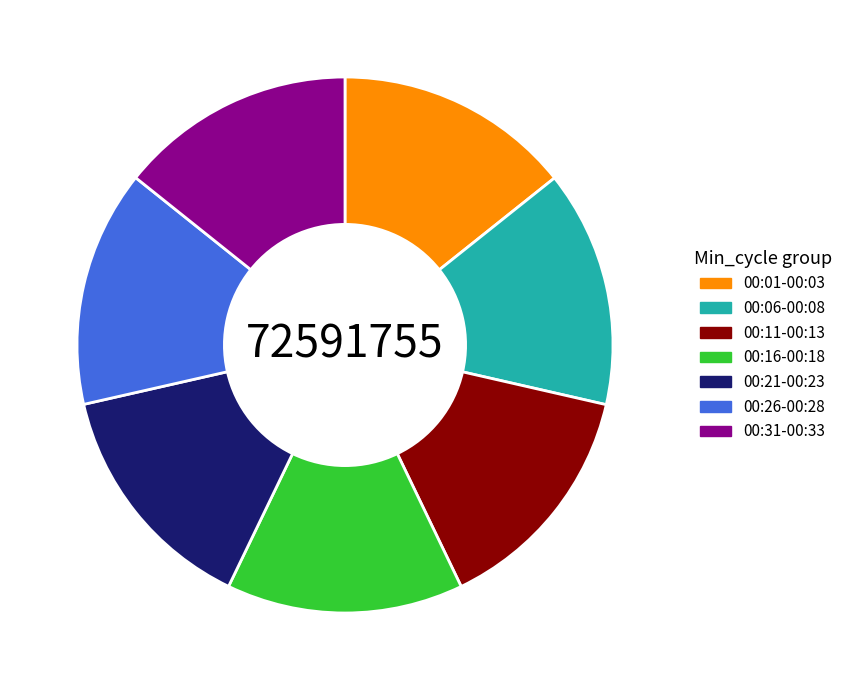

Do 00:16-00:18 and 00:26-00:28 together represent more than half of the pie?

No